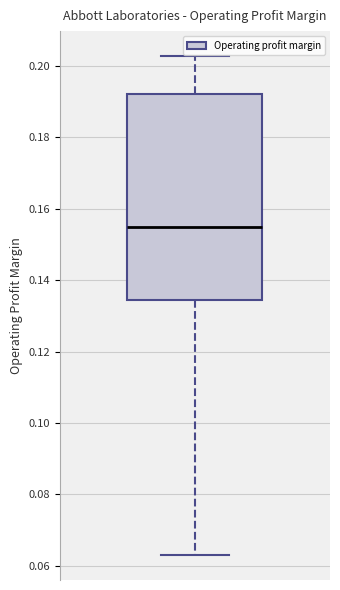

Where does the median line of the box sit on the y-axis? The values are not printed on the chart, so give them approximately, as read against the axis.

0.154